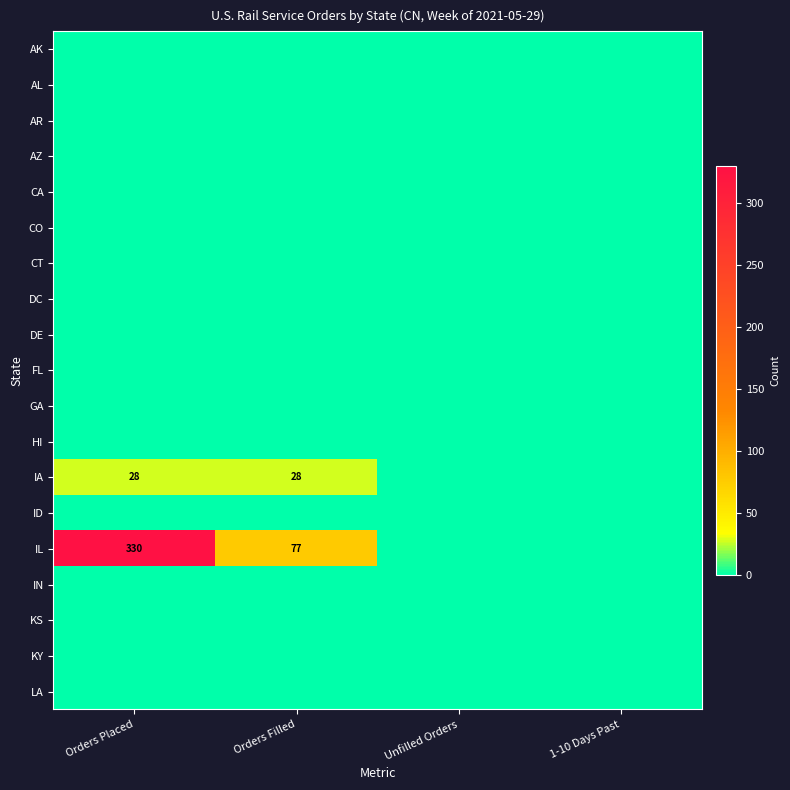

True or false: IA has a value of 41 at Orders Placed.

False